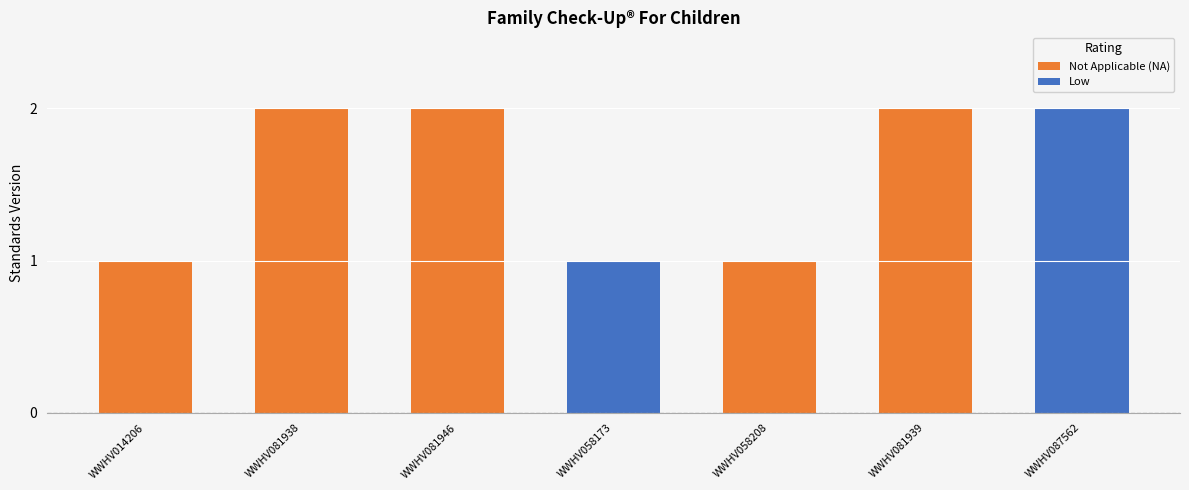

Count the number of data series in this chart.

2